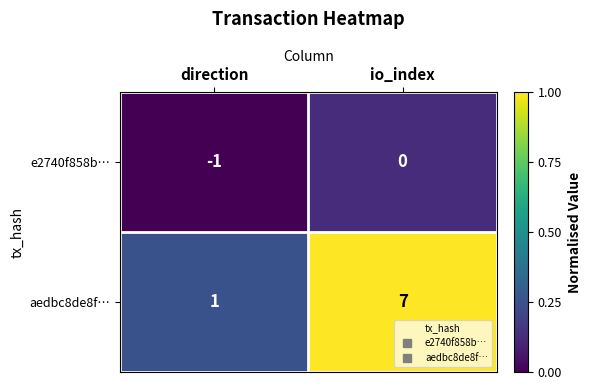

Rank the series by their maximum value, from lowest to highest.

e2740f858b…, aedbc8de8f…